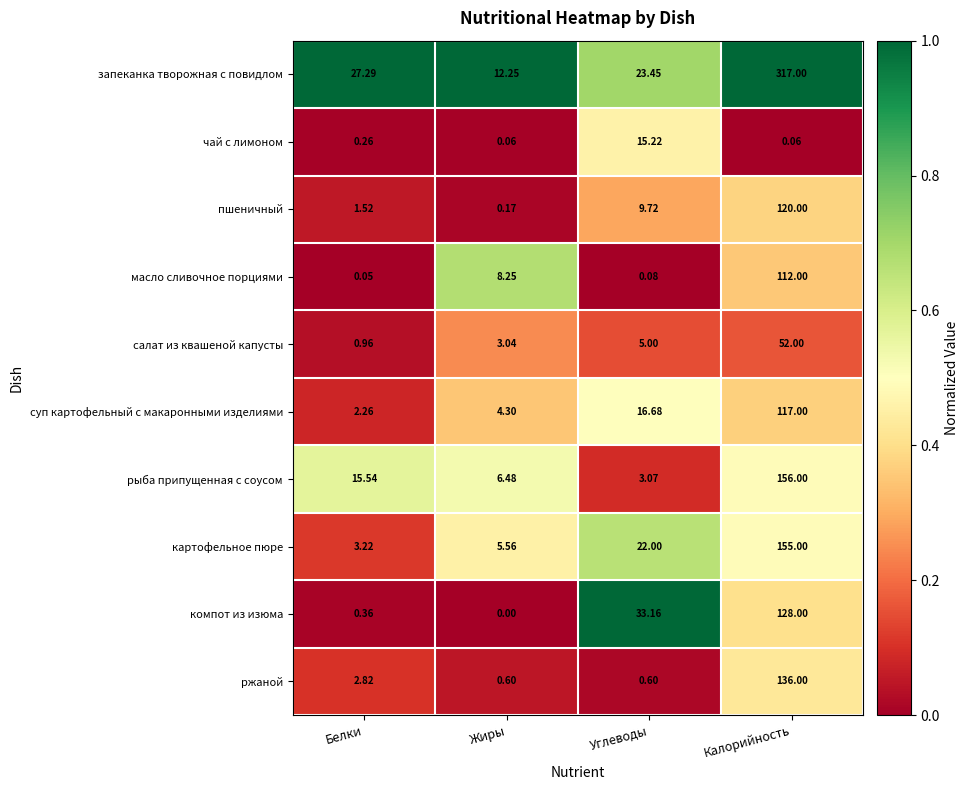

Which series changed the most between Белки and Жиры?

запеканка творожная с повидлом